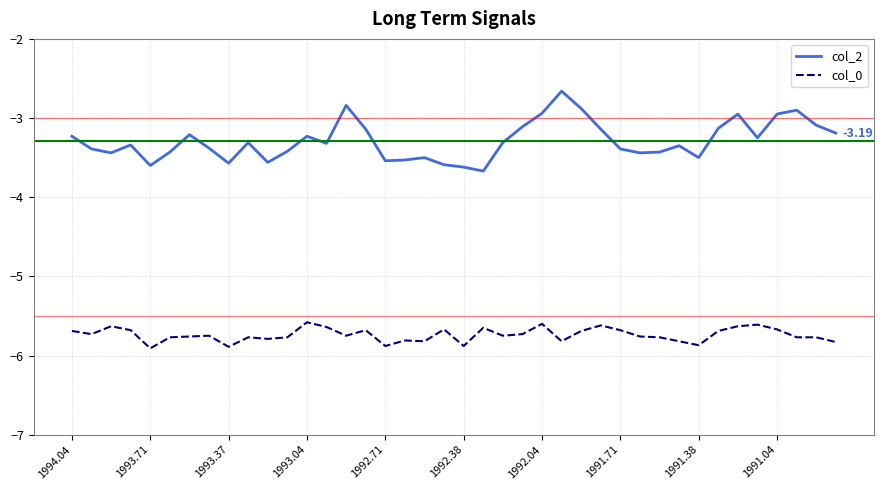

Which series has the largest range (max minus min)?

col_2